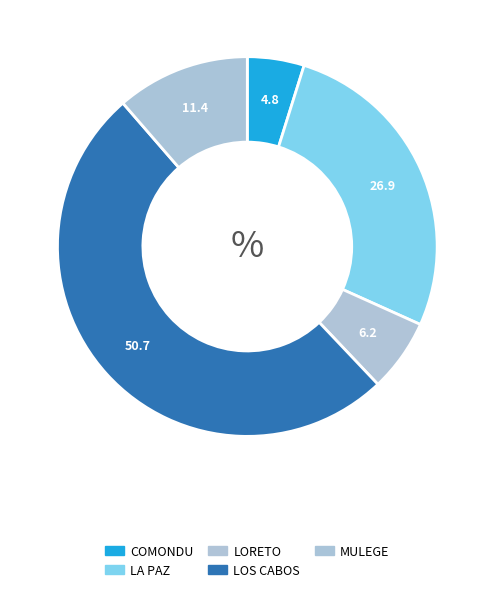

The COMONDU slice represents 16% of the pie. True or false?

False